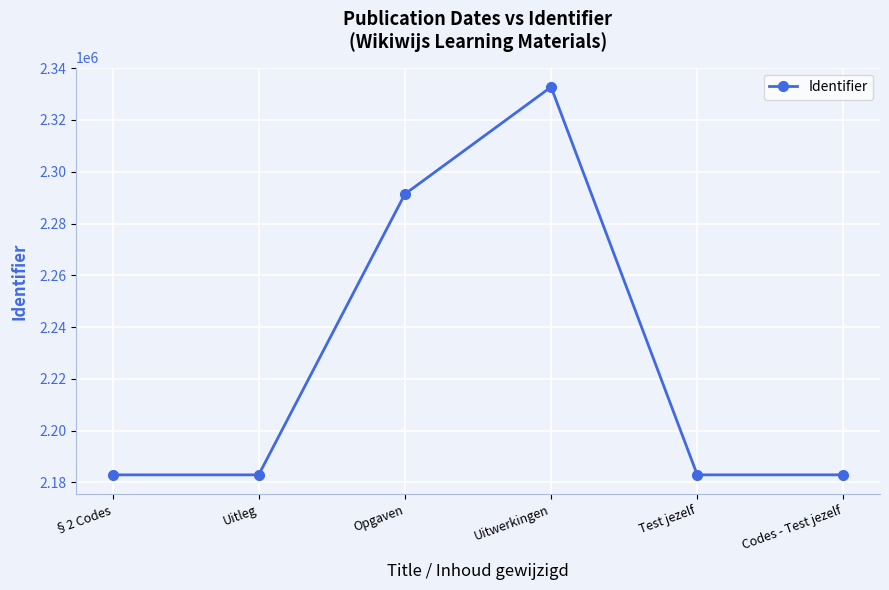

Approximately how many times larger is the value at Test jezelf compared to Uitwerkingen?

0.9